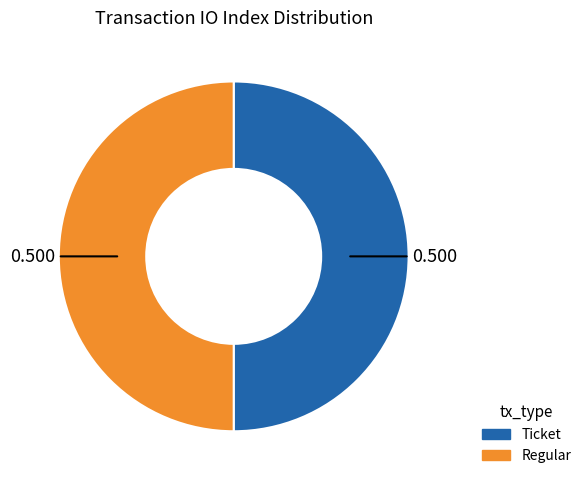

Is the sum of Regular and Ticket greater than half?

Yes